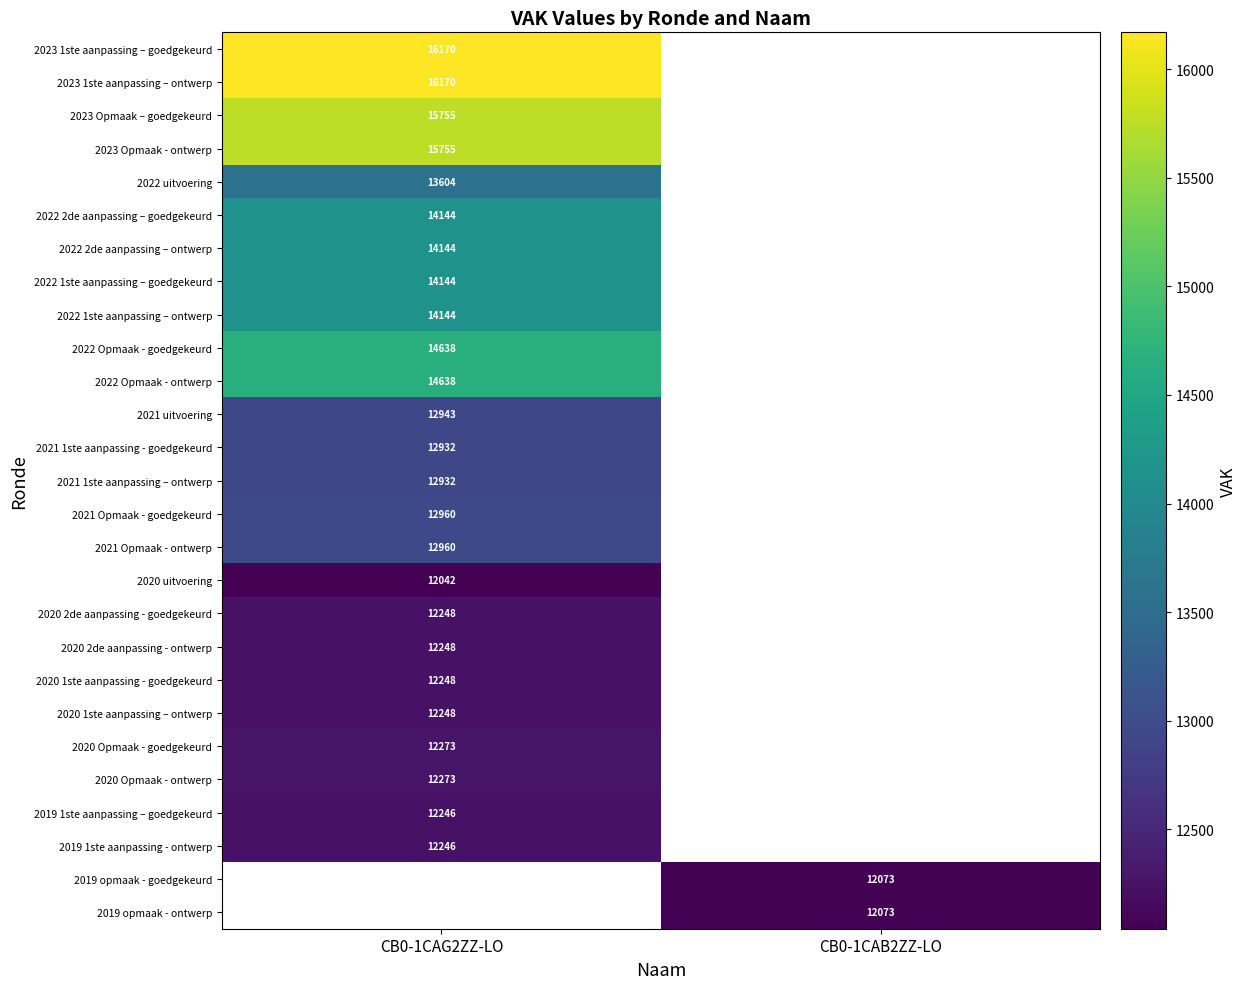

Is the value of 2021 Opmaak - goedgekeurd at CB0-1CAG2ZZ-LO greater than the value of 2022 2de aanpassing – goedgekeurd at CB0-1CAG2ZZ-LO?

No